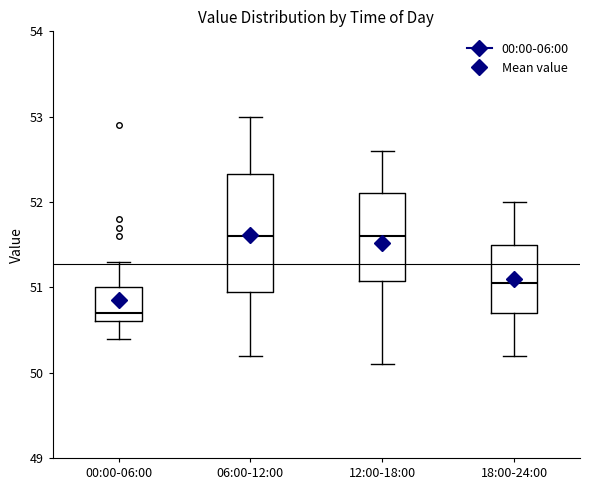

Reading left to right, read every box against the y-axis: the position of its median line, the range the box covers, and the ends of its whiskers. The values are not printed on the chart, so give them approximately, as read against the axis.

00:00-06:00: median 50.7, box 50.6 to 51.0, whiskers 50.4 to 51.3
06:00-12:00: median 51.6, box 51.0 to 52.3, whiskers 50.2 to 53.0
12:00-18:00: median 51.6, box 51.1 to 52.1, whiskers 50.1 to 52.6
18:00-24:00: median 51.1, box 50.7 to 51.5, whiskers 50.2 to 52.0